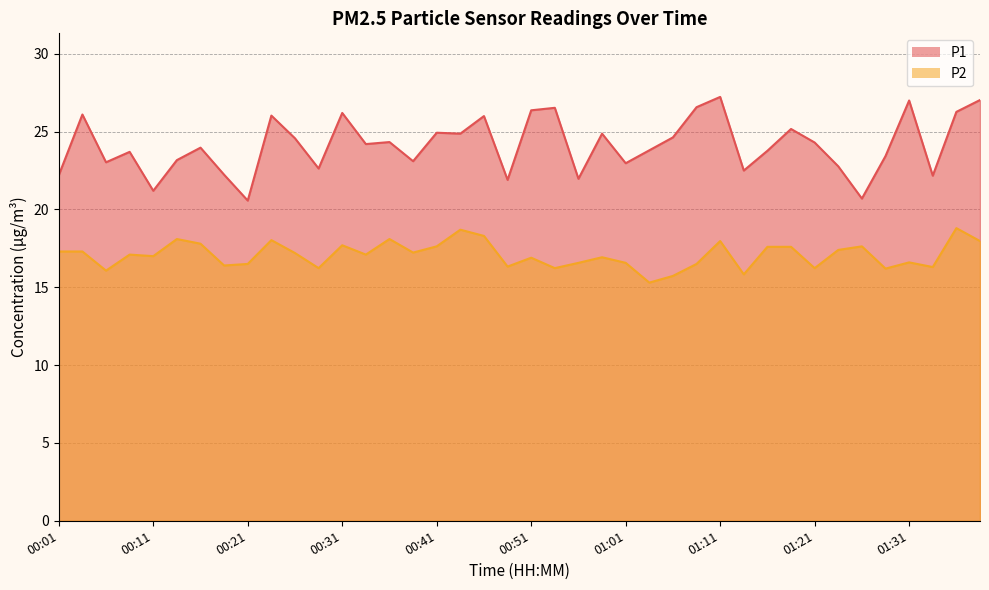

What is the total value across all series at 00:31?

43.9